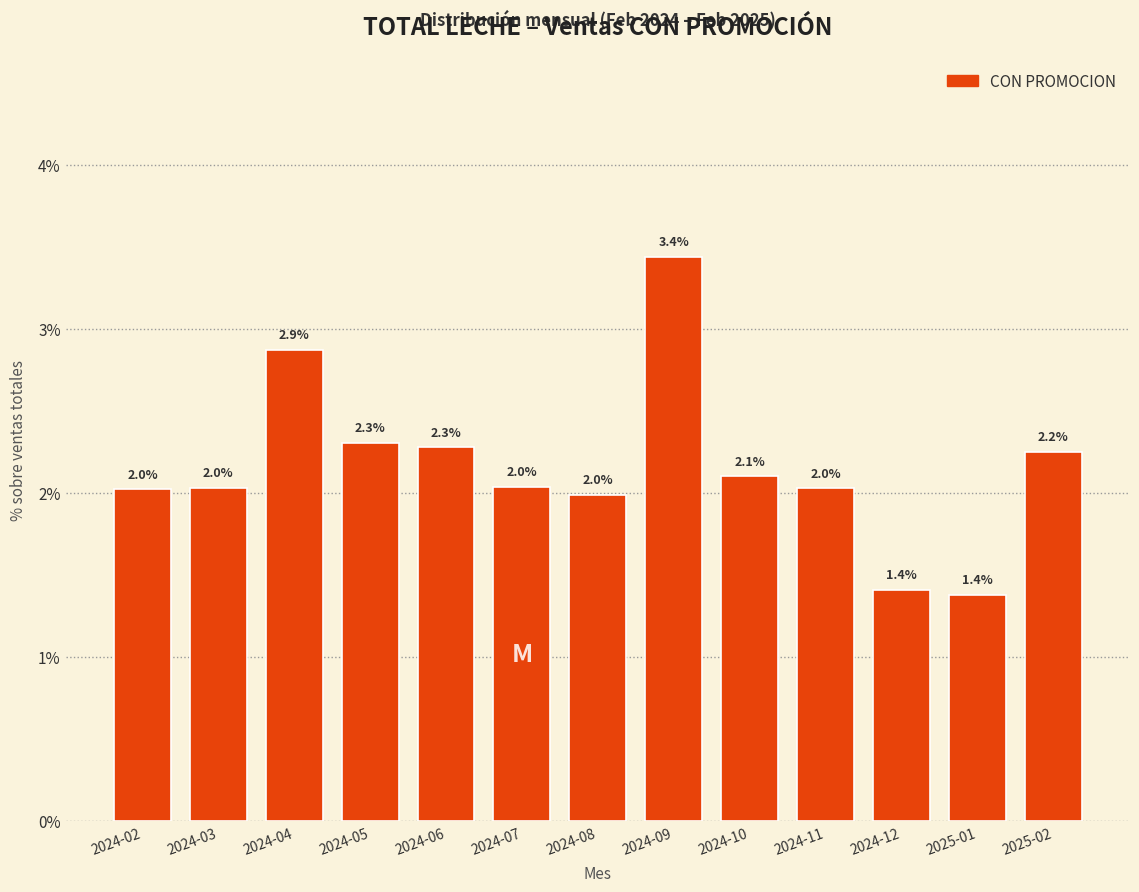

The value at 2024-06 is 0.6. True or false?

False